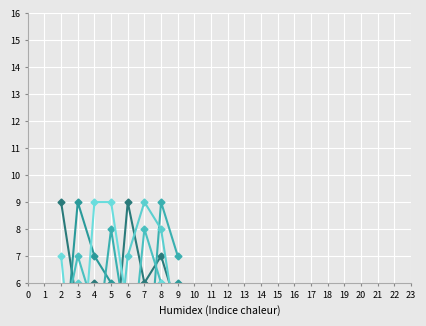

Which label corresponds to the smallest value in the chart?

8